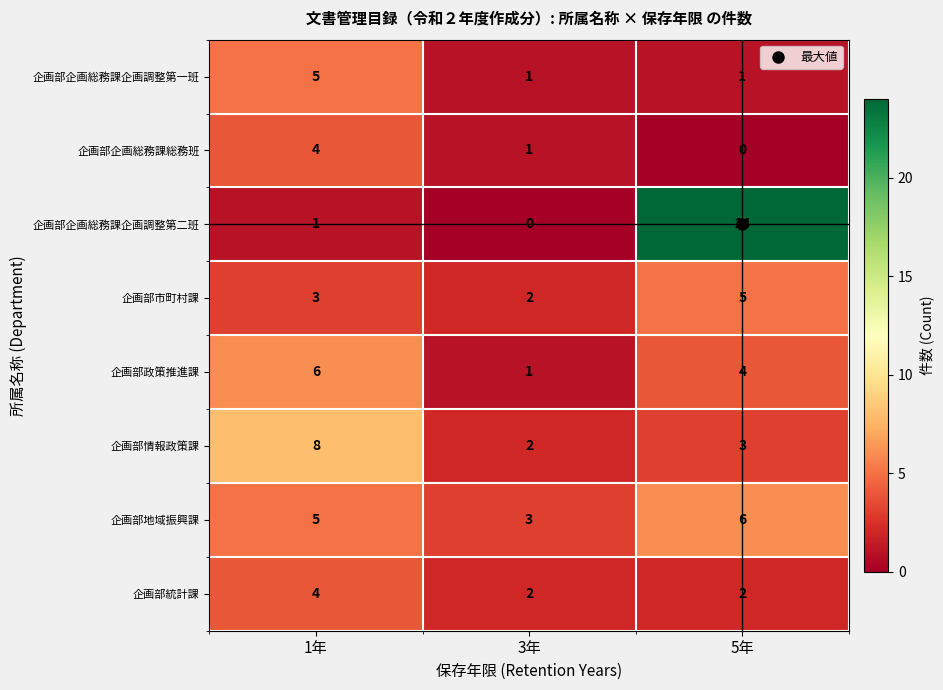

Is it true that 企画部地域振興課 equals 1 at 3年?

False